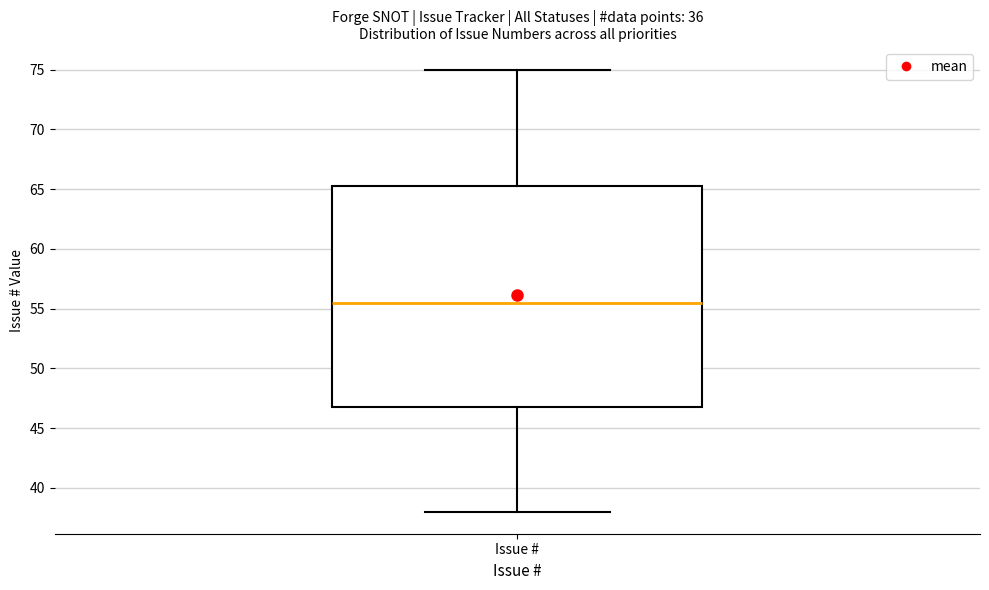

Transcribe this box plot: give where the median line is, the range the box spans, and where the two whiskers end, as read against the y-axis. The values are not printed on the chart, so give them approximately, as read against the axis.

median 55.5, box 47.0 to 65.5, whiskers 38.0 to 75.0